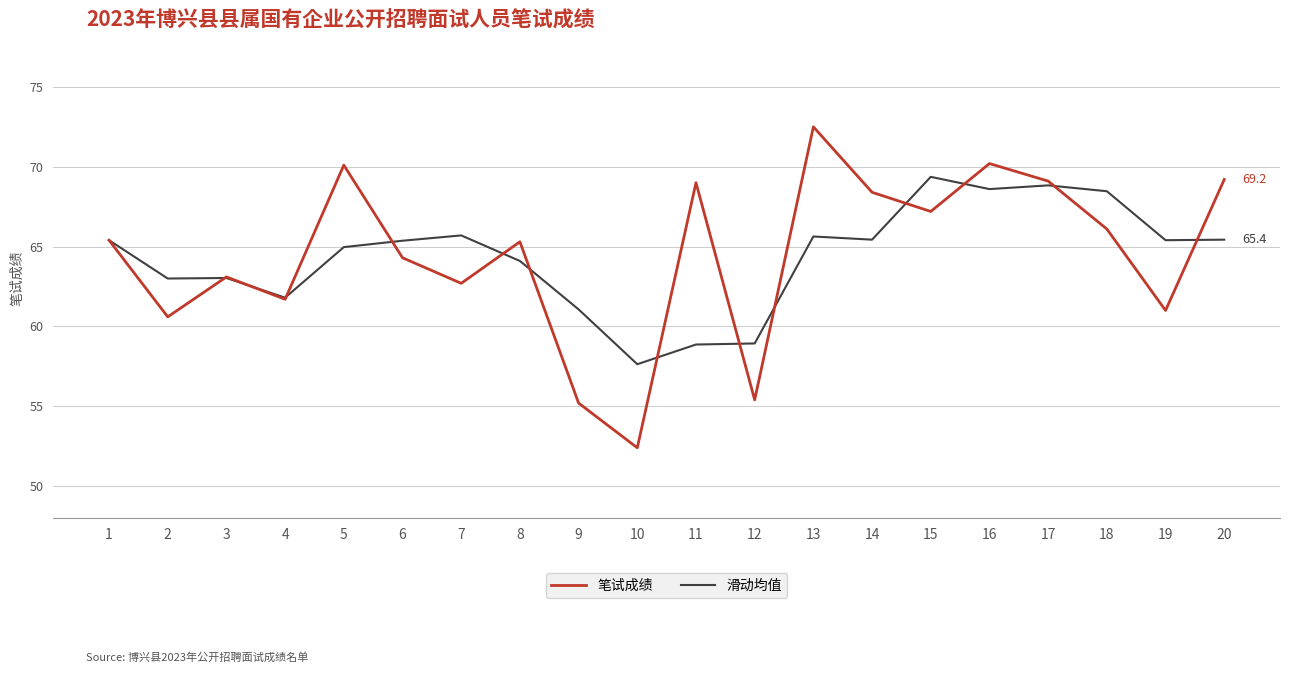

What is the total value across all series at 3?

126.1